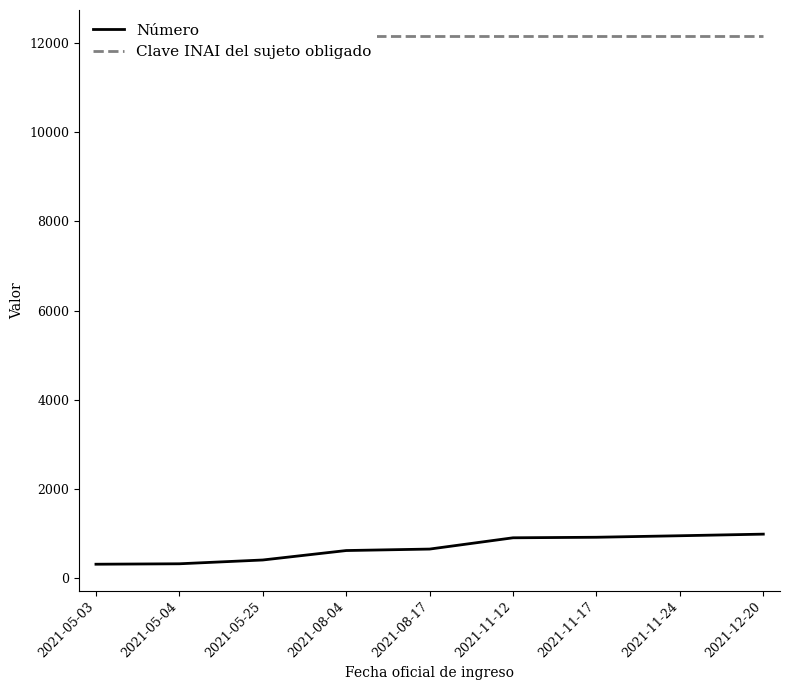

What is the label of the 2nd point from the left?

2021-05-04